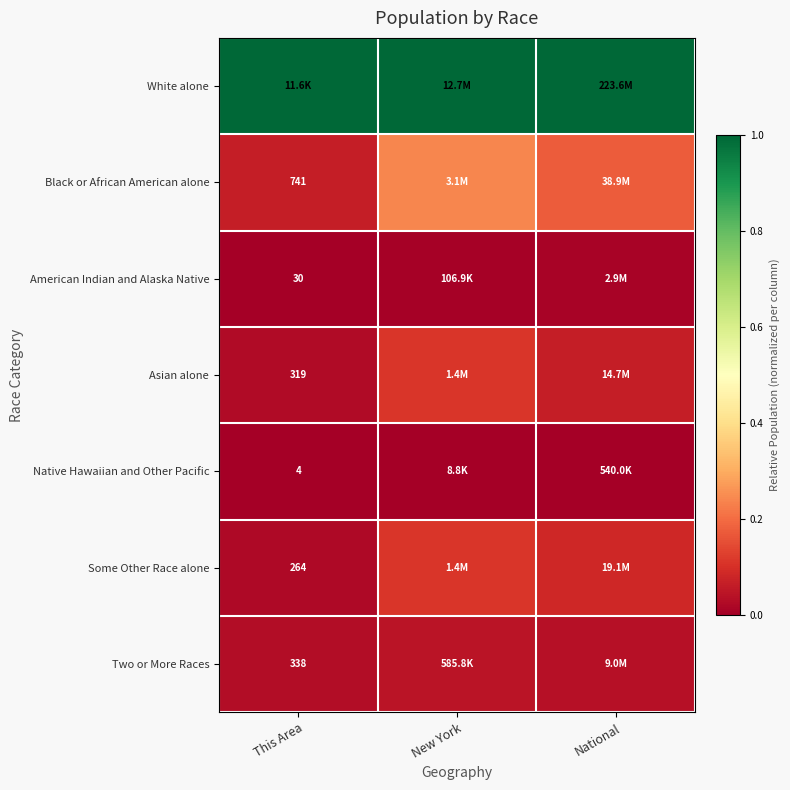

Is it true that Some Other Race alone equals 0.1 at National?

False